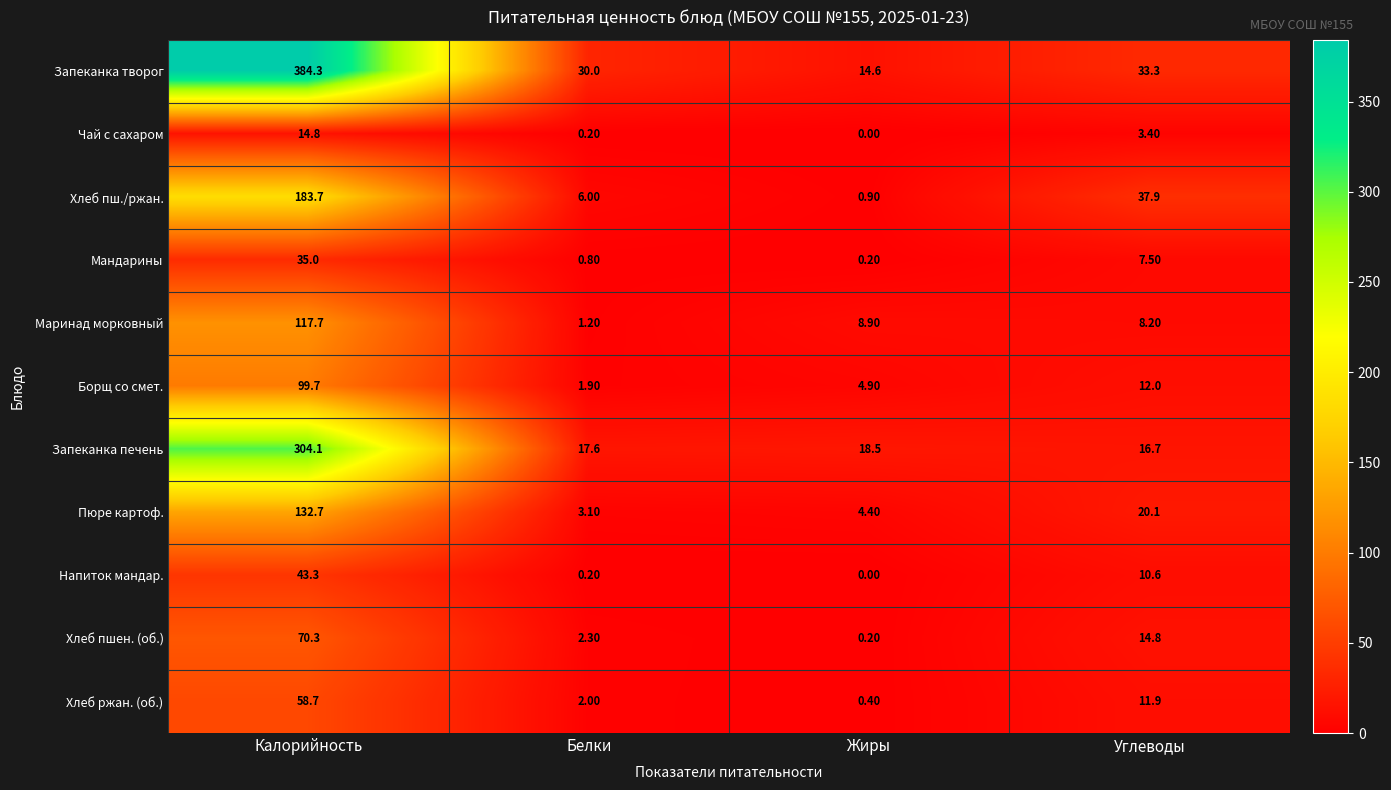

How many distinct data groups are displayed?

11